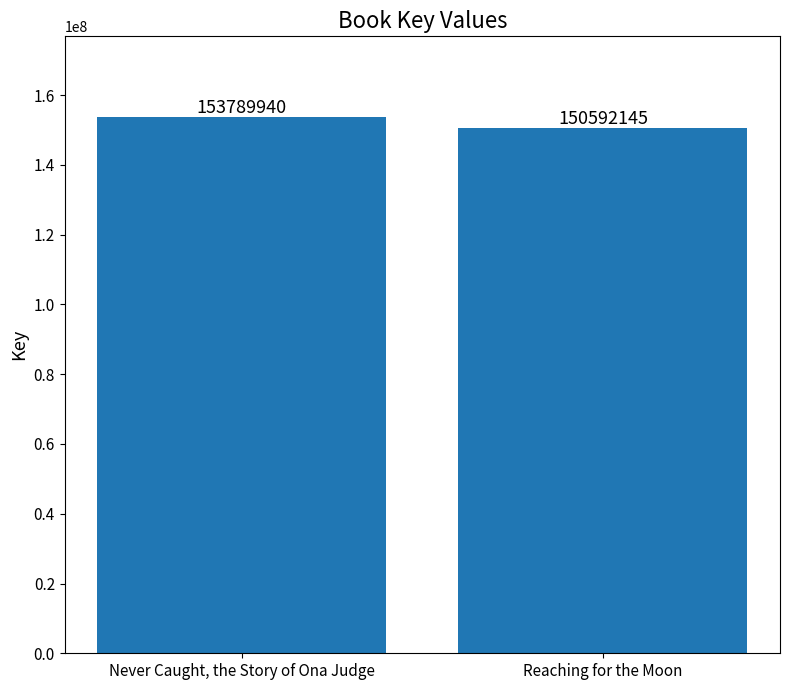

Which has a higher value, Never Caught, the Story of Ona Judge or Reaching for the Moon?

Never Caught, the Story of Ona Judge